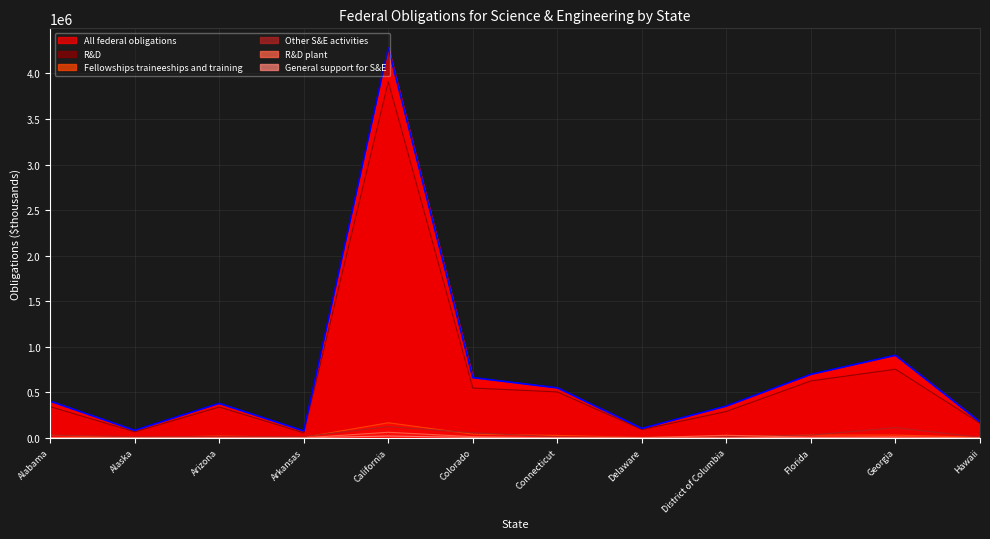

At which category does Other S&E activities reach its first local peak?

Arizona